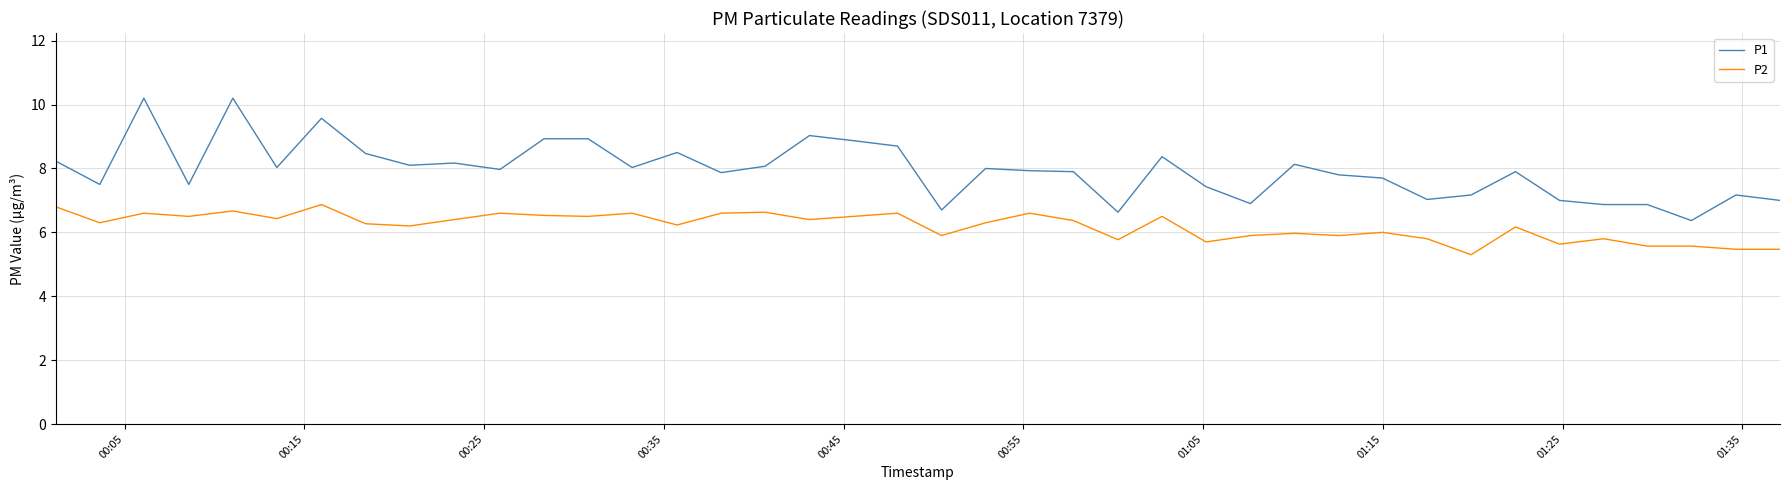

True or false: P2 and P1 cross at least once.

False